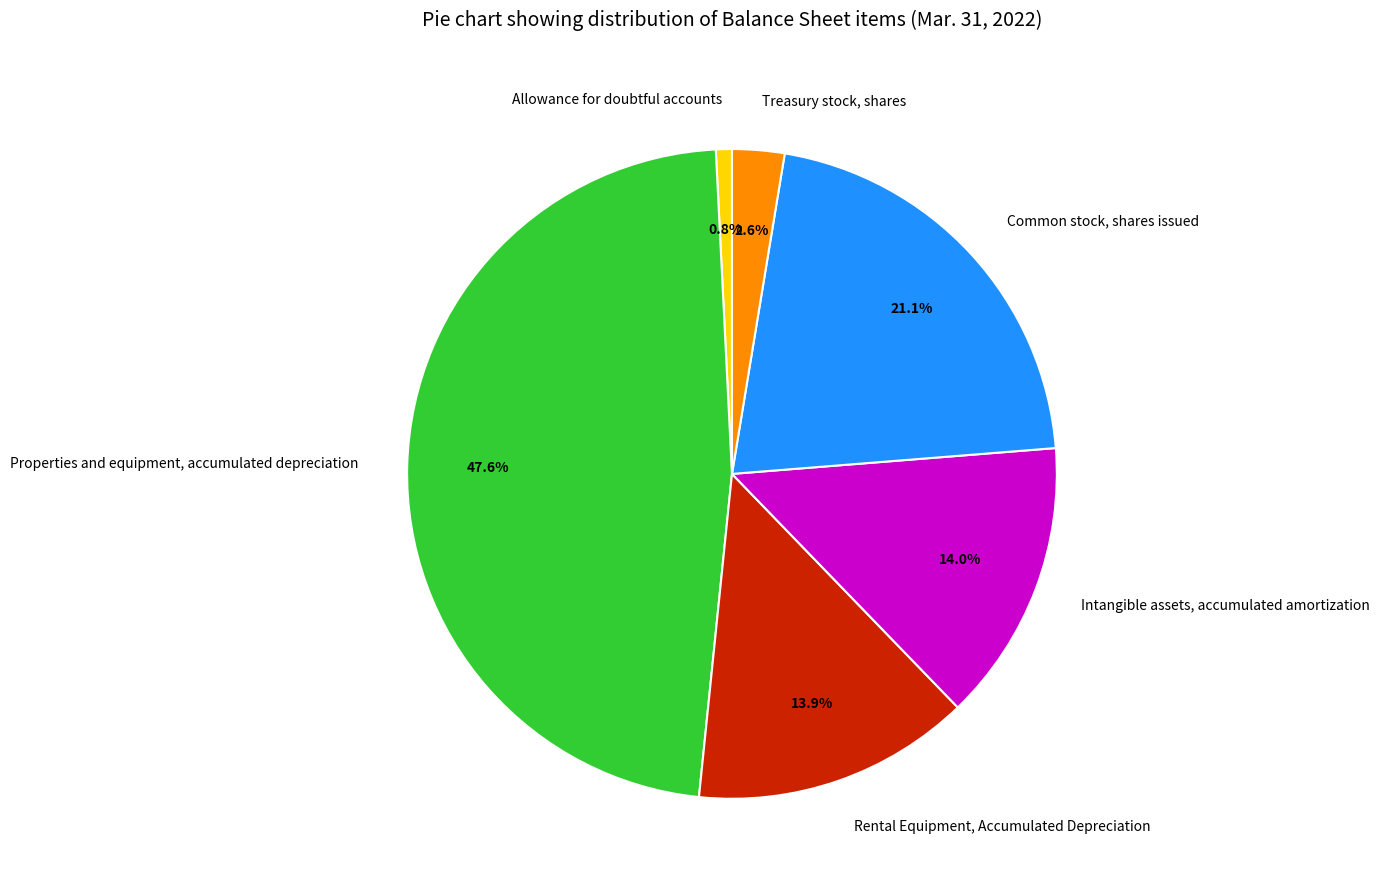

Rank the categories by value from highest to lowest.

Properties and equipment, accumulated depreciation, Common stock, shares issued, Intangible assets, accumulated amortization, Rental Equipment, Accumulated Depreciation, Treasury stock, shares, Allowance for doubtful accounts